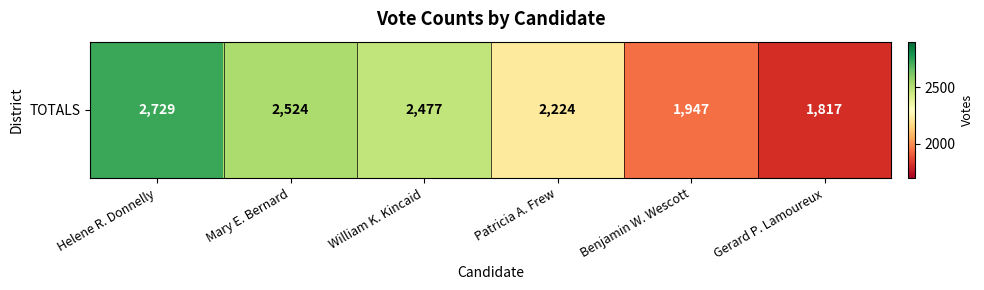

Between Patricia A. Frew and Gerard P. Lamoureux, which is larger?

Patricia A. Frew